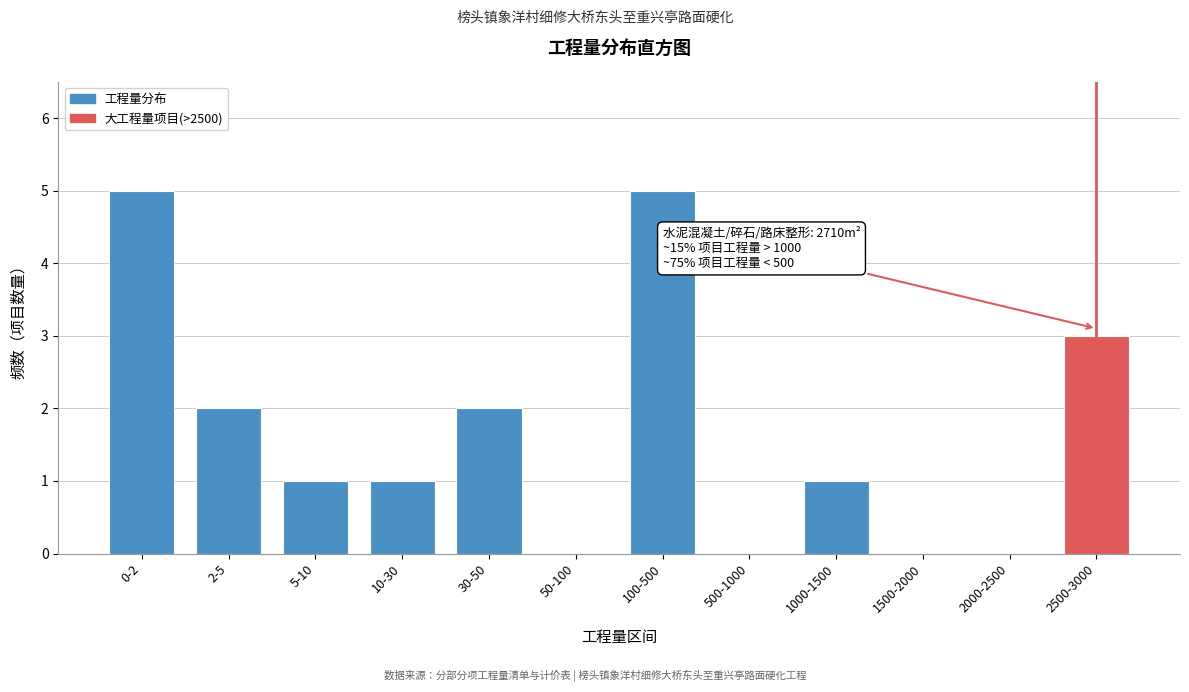

Reading left to right, transcribe all the data shown in this chart.

0-2=5	2-5=2	5-10=1	10-30=1	30-50=2	50-100=0	100-500=5	500-1000=0	1000-1500=1	1500-2000=0	2000-2500=0	2500-3000=3